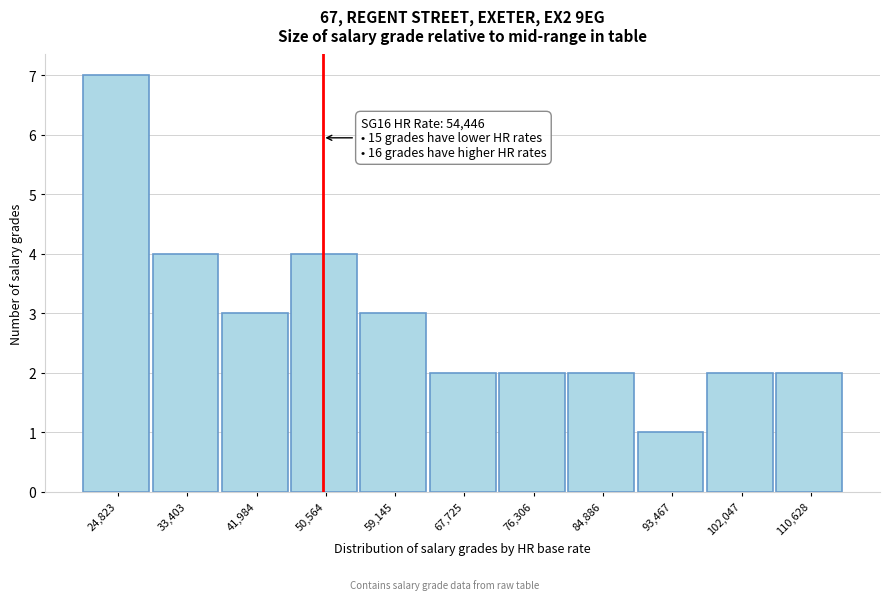

Reading left to right, extract all data points from this chart.

24,823=7	33,403=4	41,984=3	50,564=4	59,145=3	67,725=2	76,306=2	84,886=2	93,467=1	102,047=2	110,628=2